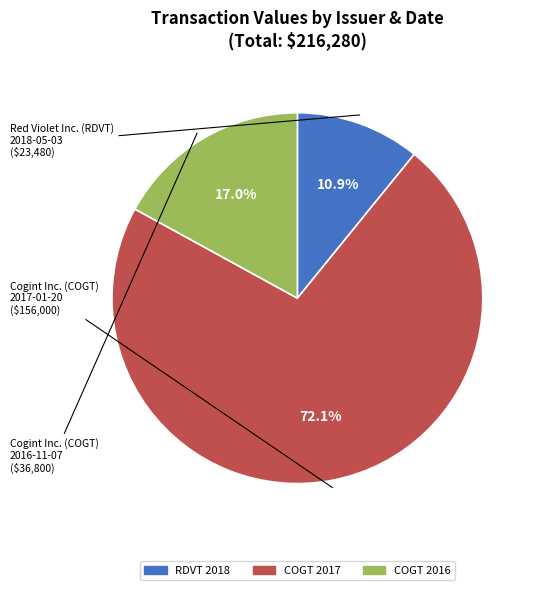

Rank the categories by value from highest to lowest.

COGT 2017, COGT 2016, RDVT 2018